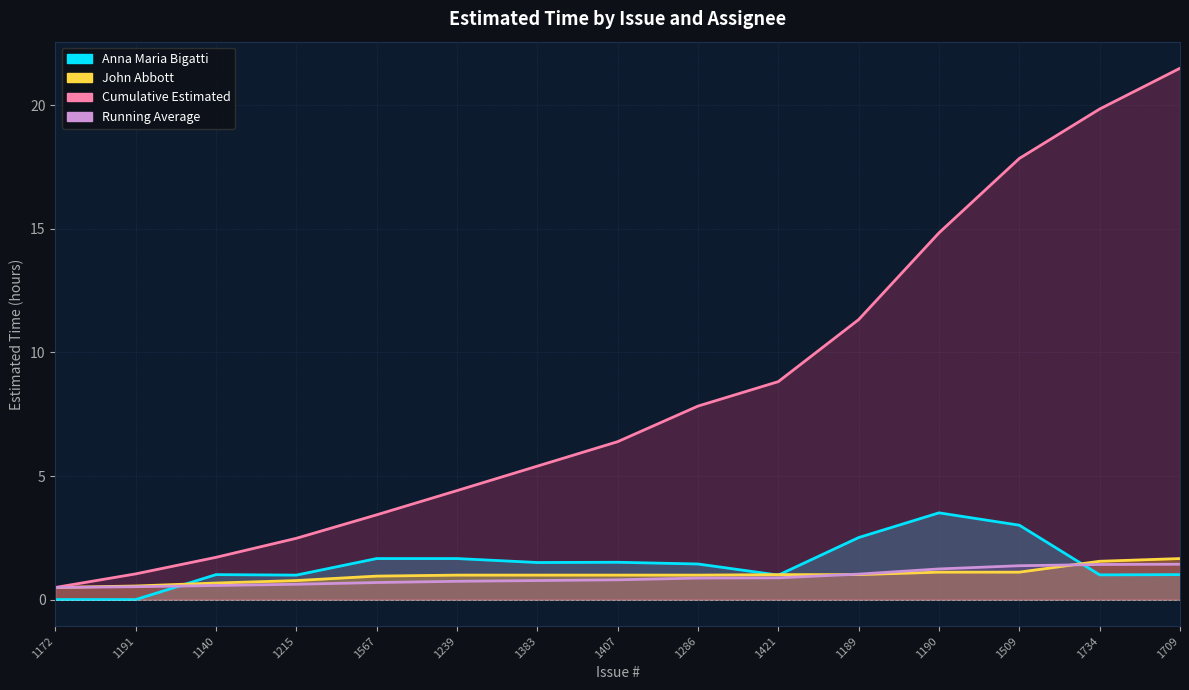

The value of John Abbott at 1172 is 0.5. True or false?

True